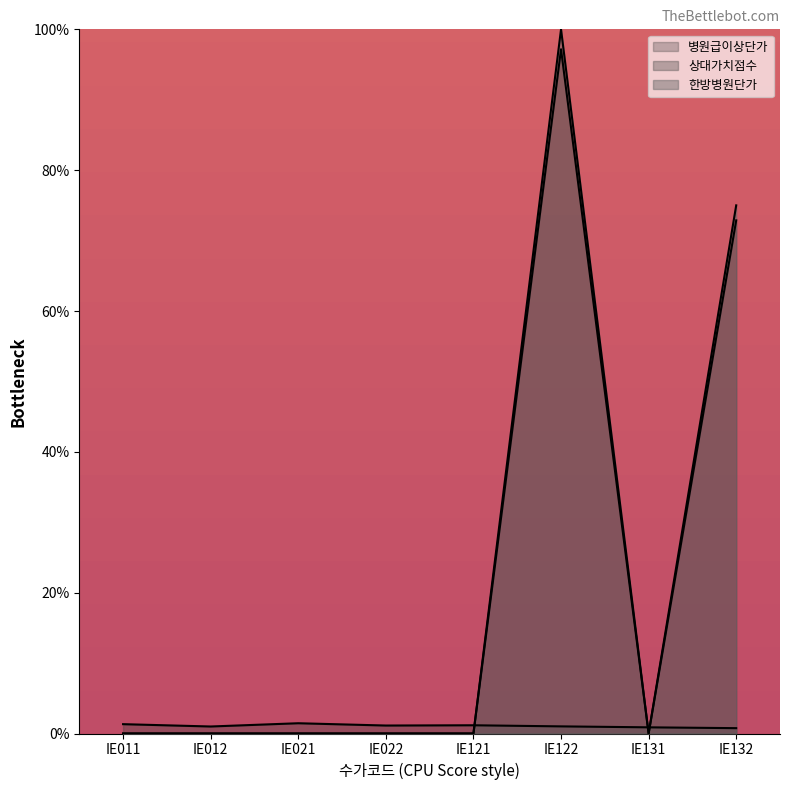

What is the difference between the highest and lowest values at IE022?

1.1